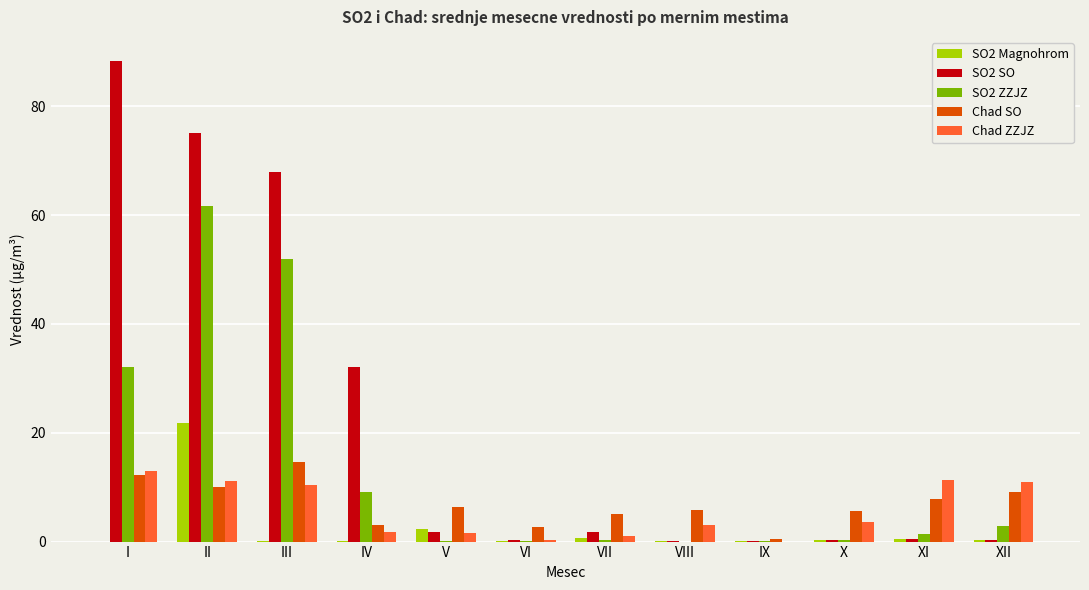

What is the highest value of the Chad ZZJZ series?

12.9